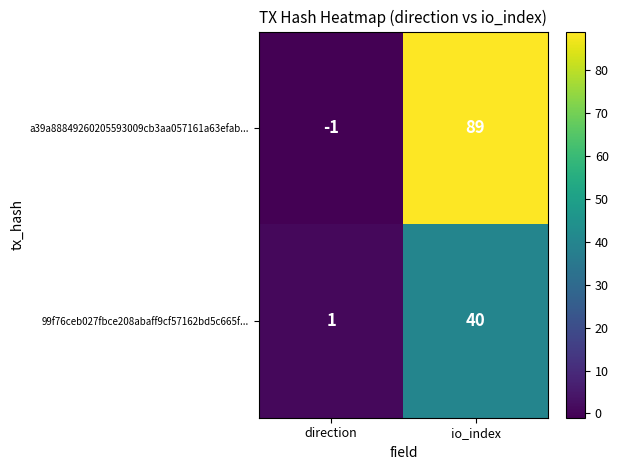

What is the greatest value displayed?

89